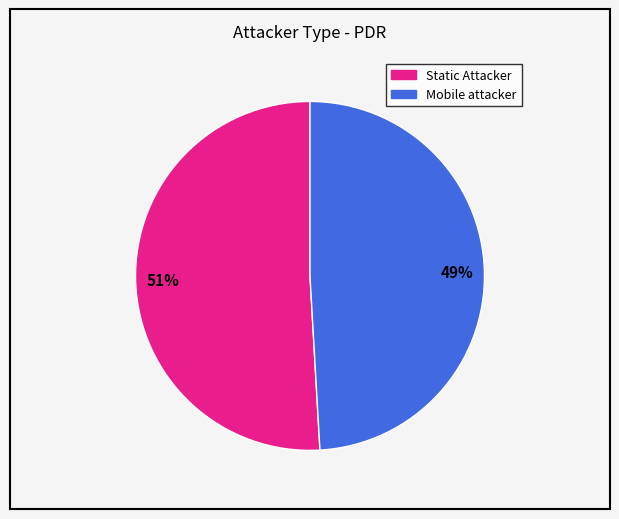

Does any single category account for the majority?

Yes